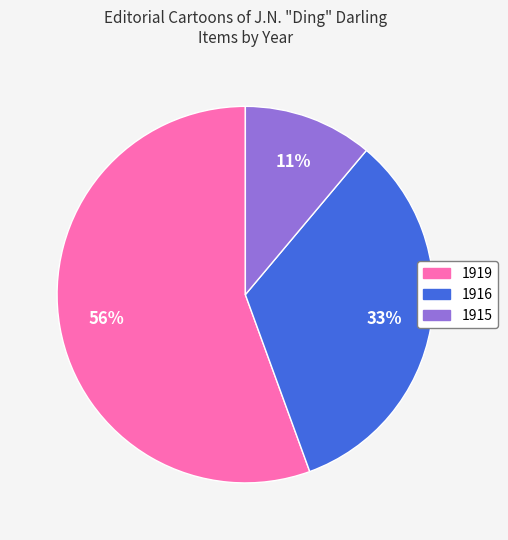

Is there any slice that represents more than half of the pie?

Yes